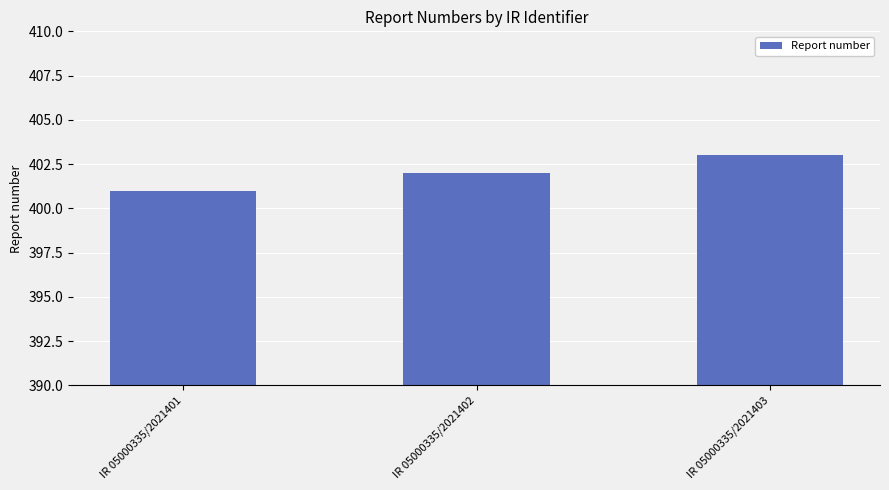

Does the chart contain stacked bars?

No